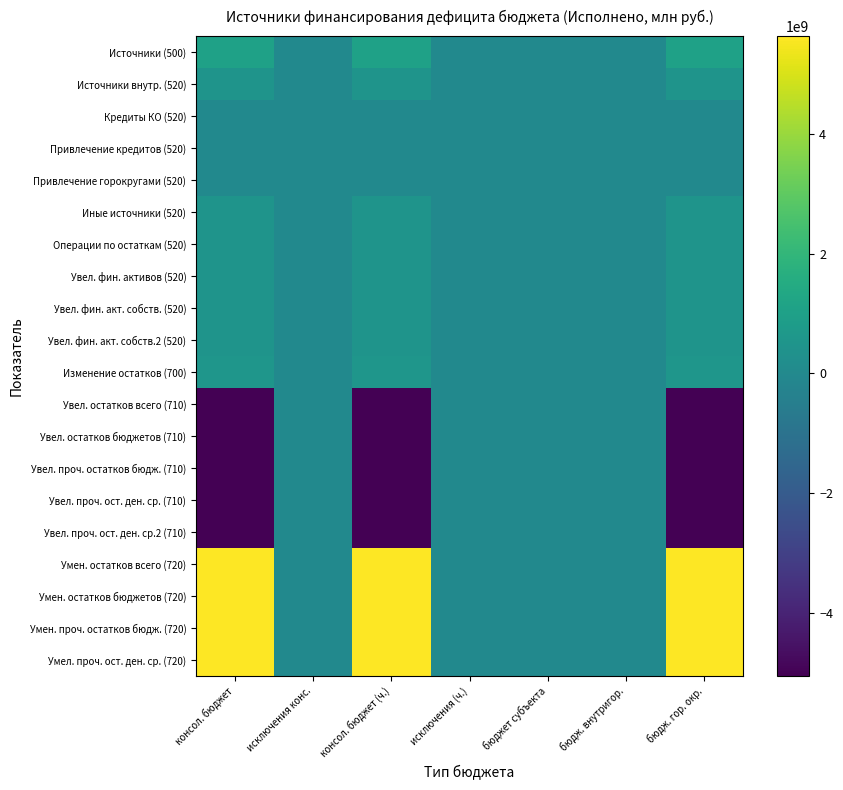

Reading left to right, transcribe all the data shown in this chart.

Источники (500): консол. бюджет=1061800575.6	исключения конс.=0.0	консол. бюджет (ч.)=1061800575.6	исключения (ч.)=0.0	бюджет субъекта=0.0	бюдж. внутригор.=0.0	бюдж. гор. окр.=1061800575.6
Источники внутр. (520): консол. бюджет=481000000.0	исключения конс.=0.0	консол. бюджет (ч.)=481000000.0	исключения (ч.)=0.0	бюджет субъекта=0.0	бюдж. внутригор.=0.0	бюдж. гор. окр.=481000000.0
Кредиты КО (520): консол. бюджет=0.0	исключения конс.=0.0	консол. бюджет (ч.)=0.0	исключения (ч.)=0.0	бюджет субъекта=0.0	бюдж. внутригор.=0.0	бюдж. гор. окр.=0.0
Привлечение кредитов (520): консол. бюджет=0.0	исключения конс.=0.0	консол. бюджет (ч.)=0.0	исключения (ч.)=0.0	бюджет субъекта=0.0	бюдж. внутригор.=0.0	бюдж. гор. окр.=0.0
Привлечение горокругами (520): консол. бюджет=0.0	исключения конс.=0.0	консол. бюджет (ч.)=0.0	исключения (ч.)=0.0	бюджет субъекта=0.0	бюдж. внутригор.=0.0	бюдж. гор. окр.=0.0
Иные источники (520): консол. бюджет=481000000.0	исключения конс.=0.0	консол. бюджет (ч.)=481000000.0	исключения (ч.)=0.0	бюджет субъекта=0.0	бюдж. внутригор.=0.0	бюдж. гор. окр.=481000000.0
Операции по остаткам (520): консол. бюджет=481000000.0	исключения конс.=0.0	консол. бюджет (ч.)=481000000.0	исключения (ч.)=0.0	бюджет субъекта=0.0	бюдж. внутригор.=0.0	бюдж. гор. окр.=481000000.0
Увел. фин. активов (520): консол. бюджет=481000000.0	исключения конс.=0.0	консол. бюджет (ч.)=481000000.0	исключения (ч.)=0.0	бюджет субъекта=0.0	бюдж. внутригор.=0.0	бюдж. гор. окр.=481000000.0
Увел. фин. акт. собств. (520): консол. бюджет=481000000.0	исключения конс.=0.0	консол. бюджет (ч.)=481000000.0	исключения (ч.)=0.0	бюджет субъекта=0.0	бюдж. внутригор.=0.0	бюдж. гор. окр.=481000000.0
Увел. фин. акт. собств.2 (520): консол. бюджет=481000000.0	исключения конс.=0.0	консол. бюджет (ч.)=481000000.0	исключения (ч.)=0.0	бюджет субъекта=0.0	бюдж. внутригор.=0.0	бюдж. гор. окр.=481000000.0
Изменение остатков (700): консол. бюджет=580800575.6	исключения конс.=0.0	консол. бюджет (ч.)=580800575.6	исключения (ч.)=0.0	бюджет субъекта=0.0	бюдж. внутригор.=0.0	бюдж. гор. окр.=580800575.6
Увел. остатков всего (710): консол. бюджет=-5054576971.4	исключения конс.=0.0	консол. бюджет (ч.)=-5054576971.4	исключения (ч.)=0.0	бюджет субъекта=0.0	бюдж. внутригор.=0.0	бюдж. гор. окр.=-5054576971.4
Увел. остатков бюджетов (710): консол. бюджет=-5054576971.4	исключения конс.=0.0	консол. бюджет (ч.)=-5054576971.4	исключения (ч.)=0.0	бюджет субъекта=0.0	бюдж. внутригор.=0.0	бюдж. гор. окр.=-5054576971.4
Увел. проч. остатков бюдж. (710): консол. бюджет=-5054576971.4	исключения конс.=0.0	консол. бюджет (ч.)=-5054576971.4	исключения (ч.)=0.0	бюджет субъекта=0.0	бюдж. внутригор.=0.0	бюдж. гор. окр.=-5054576971.4
Увел. проч. ост. ден. ср. (710): консол. бюджет=-5054576971.4	исключения конс.=0.0	консол. бюджет (ч.)=-5054576971.4	исключения (ч.)=0.0	бюджет субъекта=0.0	бюдж. внутригор.=0.0	бюдж. гор. окр.=-5054576971.4
Увел. проч. ост. ден. ср.2 (710): консол. бюджет=-5054576971.4	исключения конс.=0.0	консол. бюджет (ч.)=-5054576971.4	исключения (ч.)=0.0	бюджет субъекта=0.0	бюдж. внутригор.=0.0	бюдж. гор. окр.=-5054576971.4
Умен. остатков всего (720): консол. бюджет=5635377547.0	исключения конс.=0.0	консол. бюджет (ч.)=5635377547.0	исключения (ч.)=0.0	бюджет субъекта=0.0	бюдж. внутригор.=0.0	бюдж. гор. окр.=5635377547.0
Умен. остатков бюджетов (720): консол. бюджет=5635377547.0	исключения конс.=0.0	консол. бюджет (ч.)=5635377547.0	исключения (ч.)=0.0	бюджет субъекта=0.0	бюдж. внутригор.=0.0	бюдж. гор. окр.=5635377547.0
Умен. проч. остатков бюдж. (720): консол. бюджет=5635377547.0	исключения конс.=0.0	консол. бюджет (ч.)=5635377547.0	исключения (ч.)=0.0	бюджет субъекта=0.0	бюдж. внутригор.=0.0	бюдж. гор. окр.=5635377547.0
Умел. проч. ост. ден. ср. (720): консол. бюджет=5635377547.0	исключения конс.=0.0	консол. бюджет (ч.)=5635377547.0	исключения (ч.)=0.0	бюджет субъекта=0.0	бюдж. внутригор.=0.0	бюдж. гор. окр.=5635377547.0